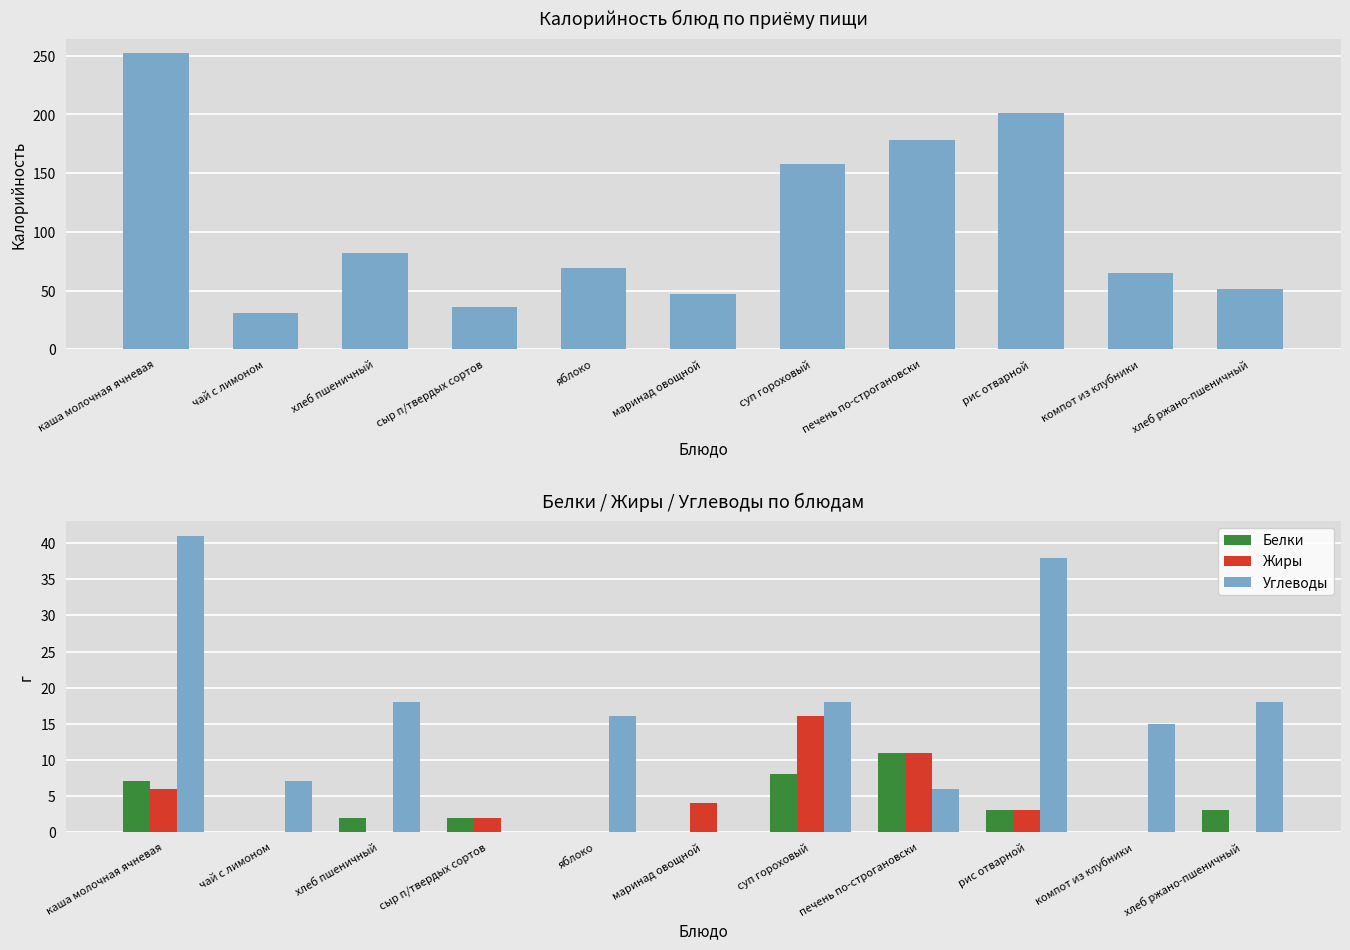

What is the average value of the Белки series?

3